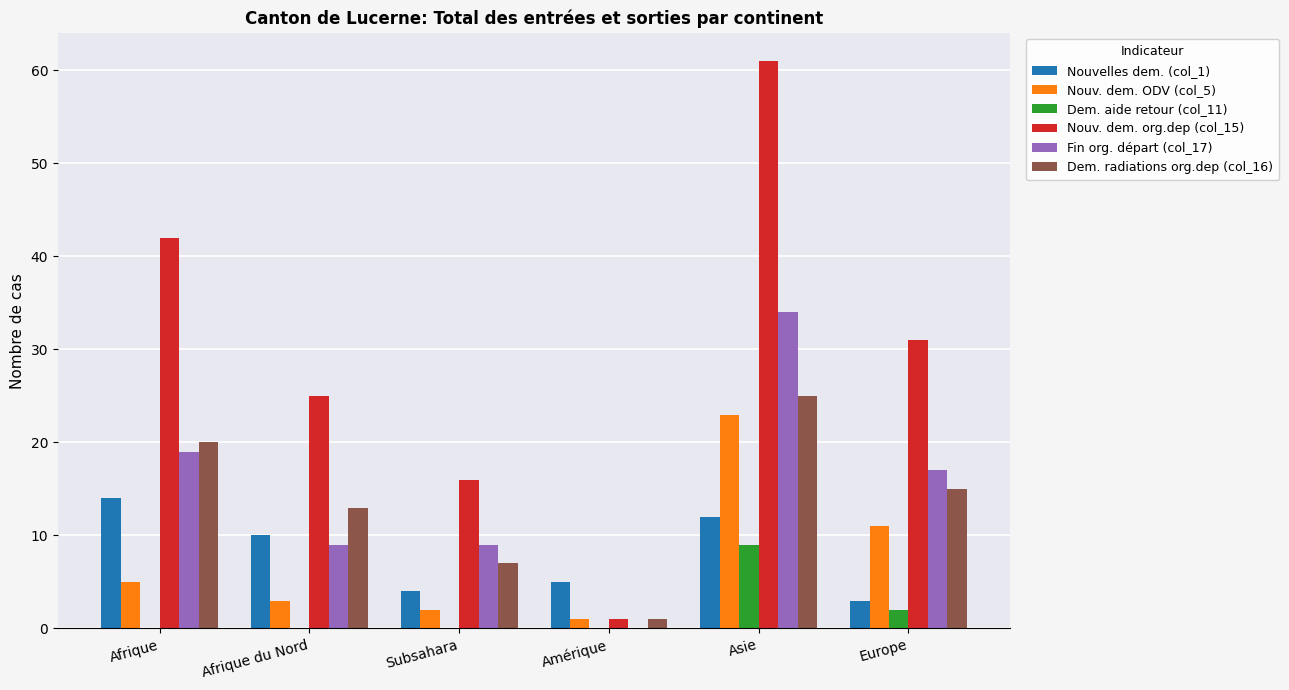

What is the sum of all Nouv. dem. ODV (col_5) values?

45